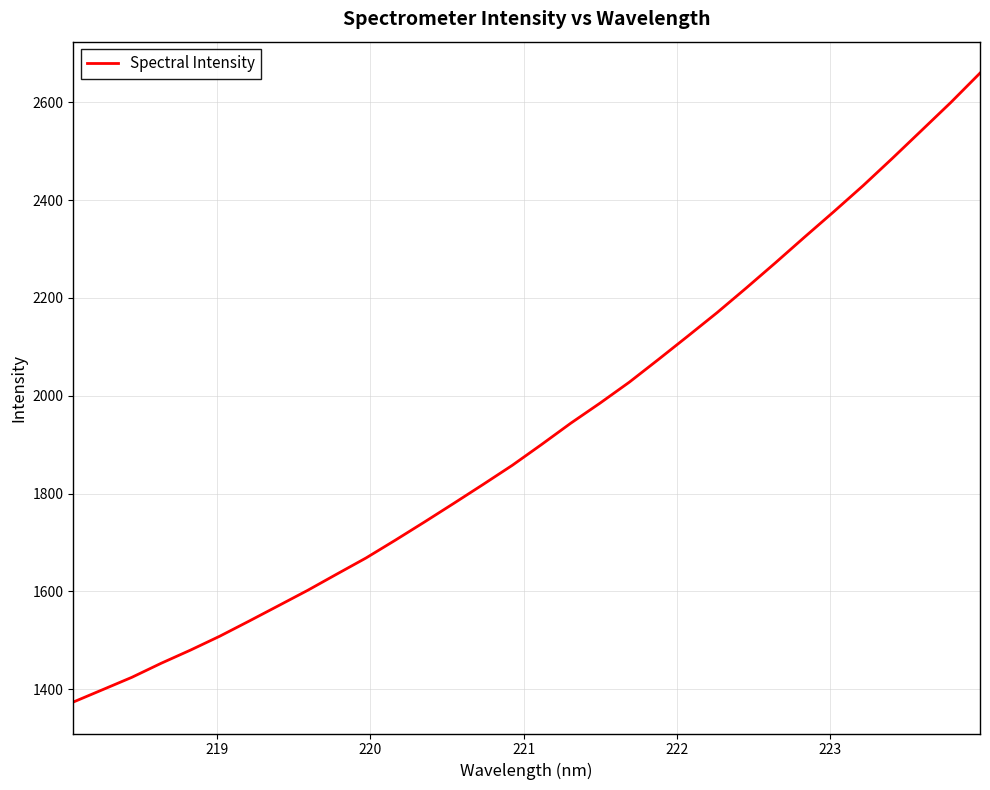

What is the minimum value shown in the chart?

1373.5